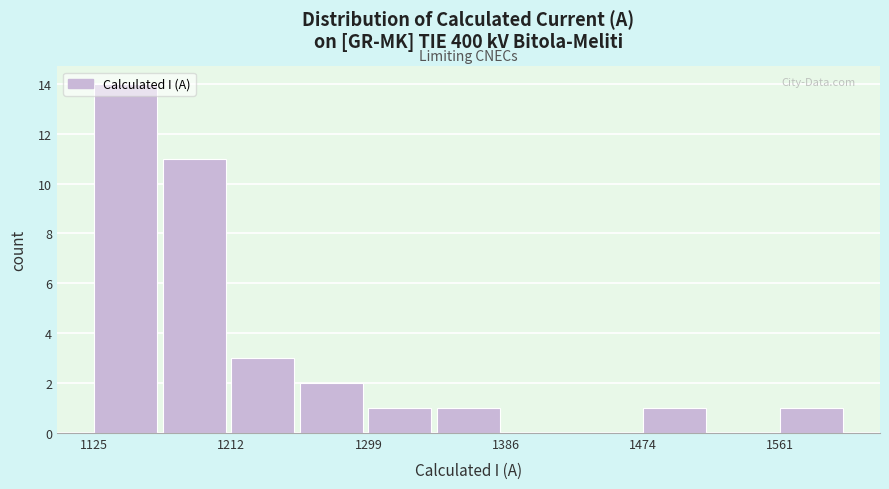

Reading left to right, transcribe this chart: for each bar, give the range it covers on the x-axis and its height. Neither the bar edges nor the heights are printed on the chart, so give them approximately, as read against the axes.

1130 to 1170: 14
1170 to 1210: 11
1210 to 1260: 3
1260 to 1300: 2
1300 to 1340: 1
1340 to 1390: 1
1390 to 1430: 0
1430 to 1470: 0
1470 to 1520: 1
1520 to 1560: 0
1560 to 1610: 1